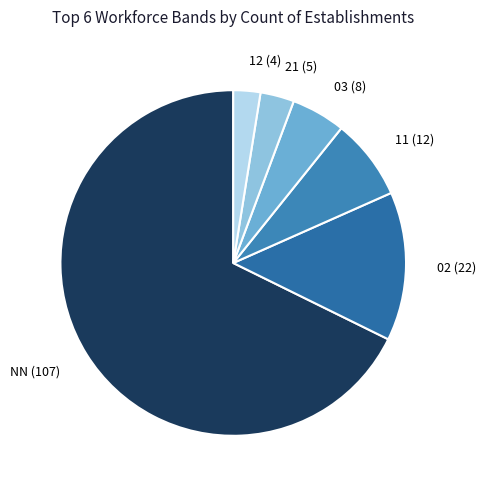

Is there a majority slice in this chart?

Yes